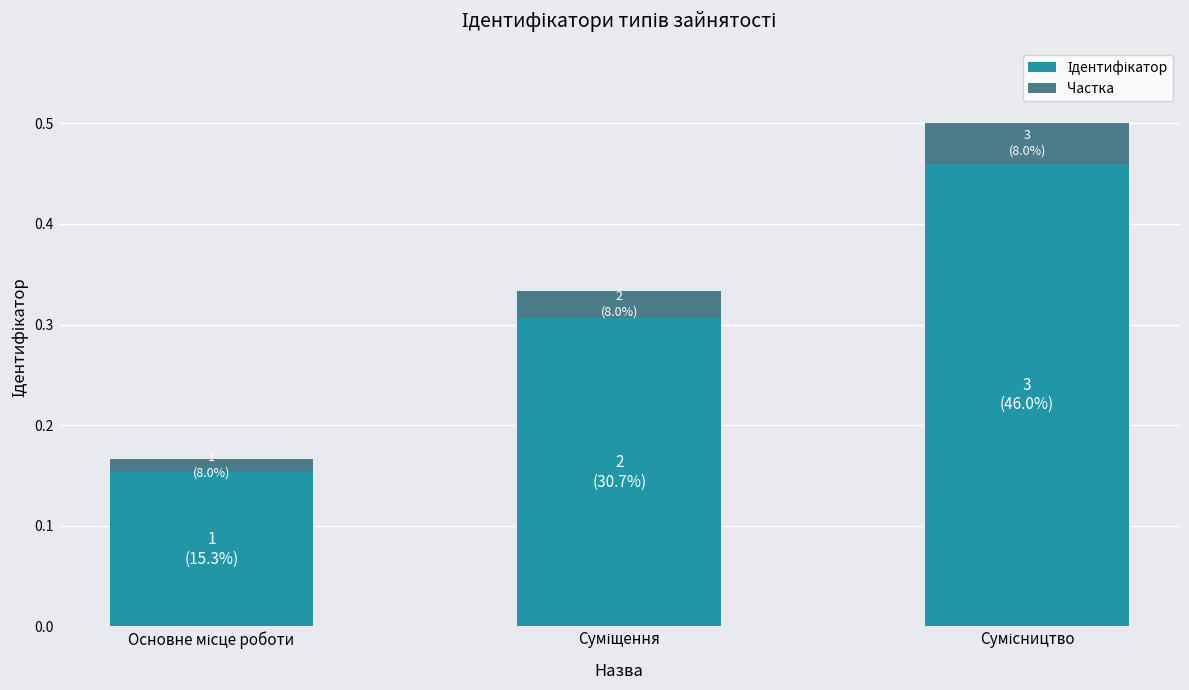

Count the number of data series in this chart.

2